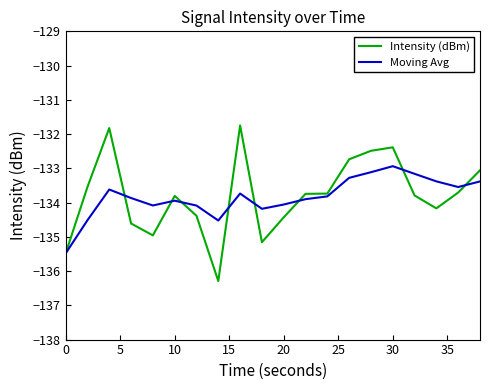

Reading left to right, extract all data points from this chart.

Intensity (dBm): -135.5	-133.5	-131.8	-134.6	-135.0	-133.8	-134.4	-136.3	-131.7	-135.2	-134.4	-133.7	-133.7	-132.7	-132.5	-132.4	-133.8	-134.2	-133.7	-133.1
Moving Avg: -135.5	-134.5	-133.6	-133.9	-134.1	-133.9	-134.1	-134.5	-133.7	-134.2	-134.1	-133.9	-133.8	-133.3	-133.1	-132.9	-133.2	-133.4	-133.5	-133.4